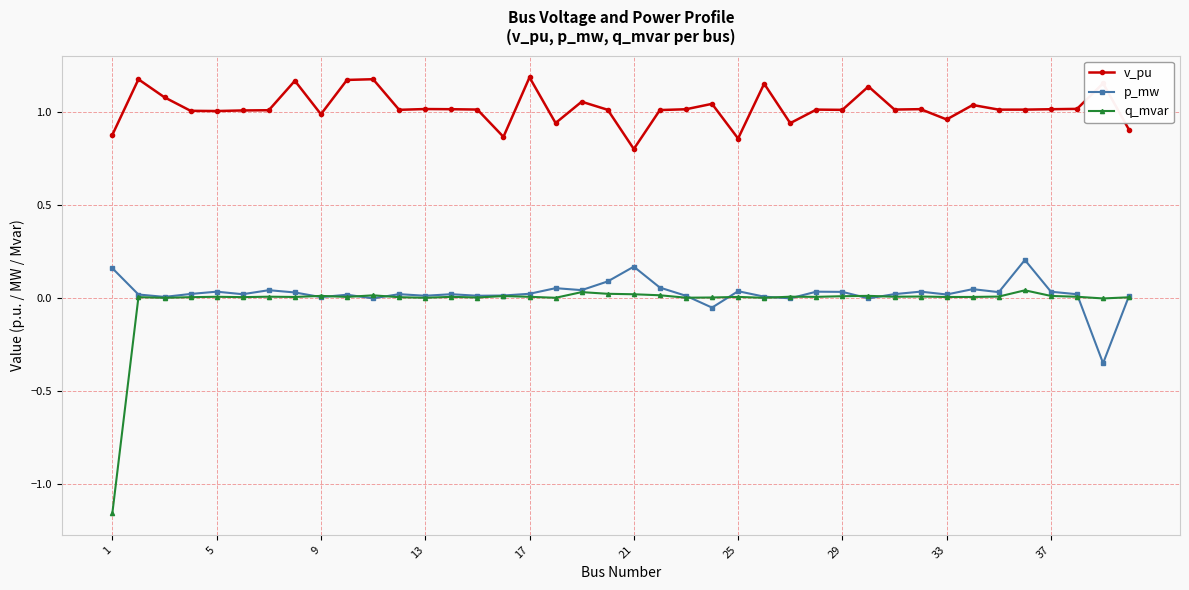

Is this an area chart (filled region under the line)?

No